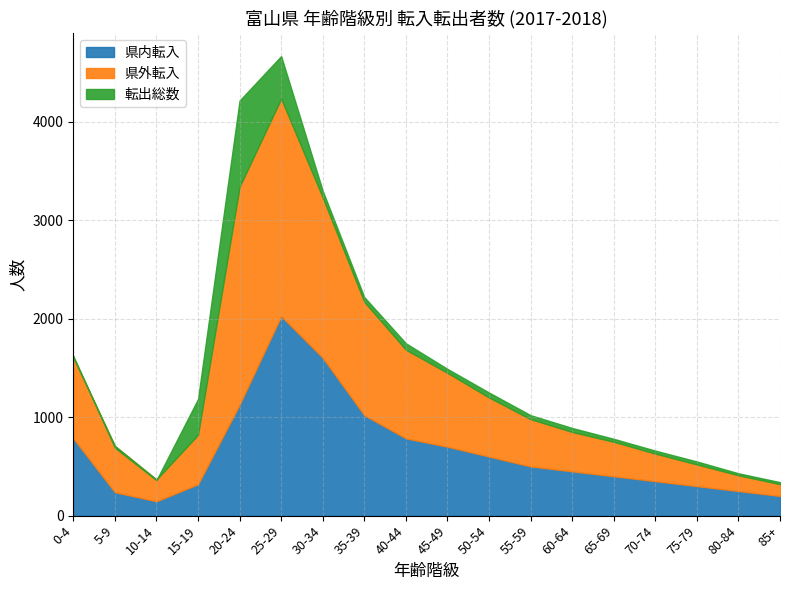

What is the label of the 18th point from the right?

0-4